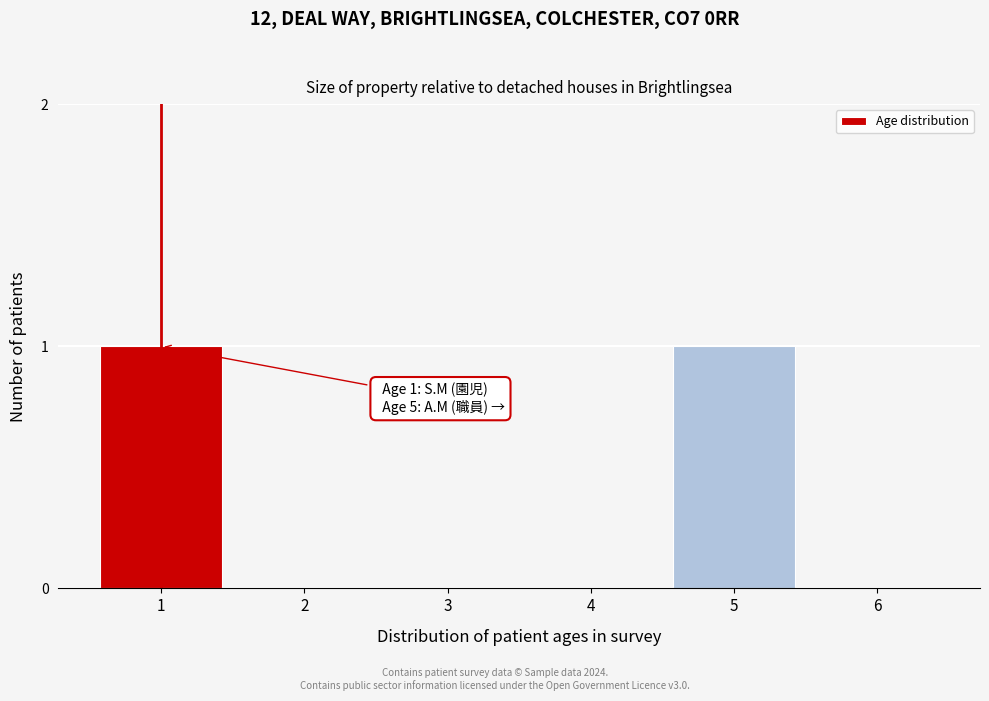

Reading left to right, list all the values displayed in this chart.

1=1	2=0	3=0	4=0	5=1	6=0